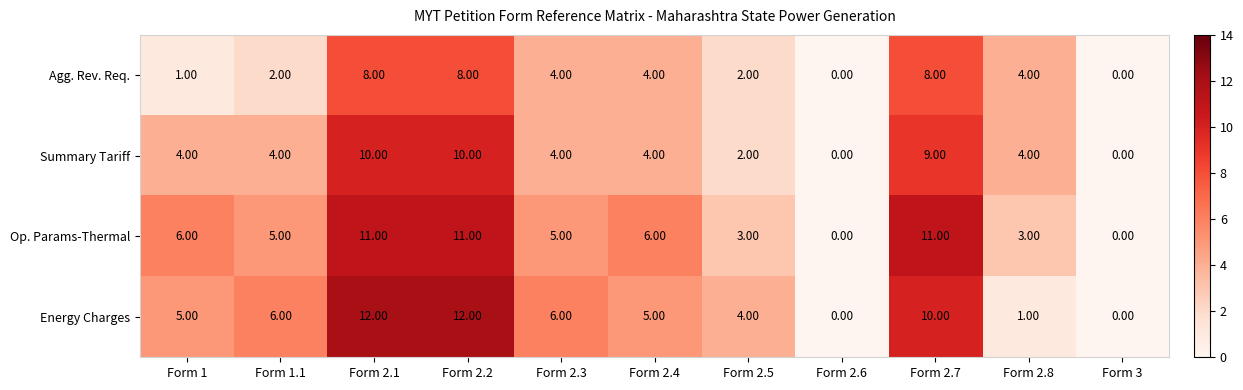

What is the average value of the Op. Params-Thermal series?

6